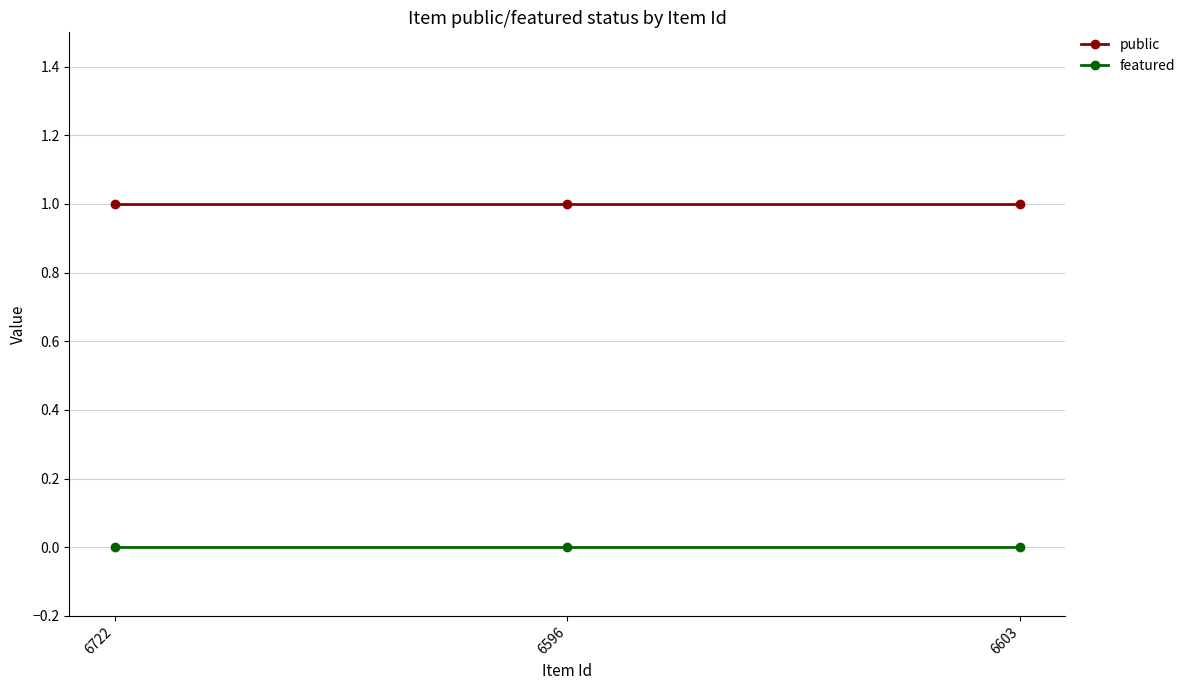

At 6722, list the series in order from largest to smallest.

public, featured